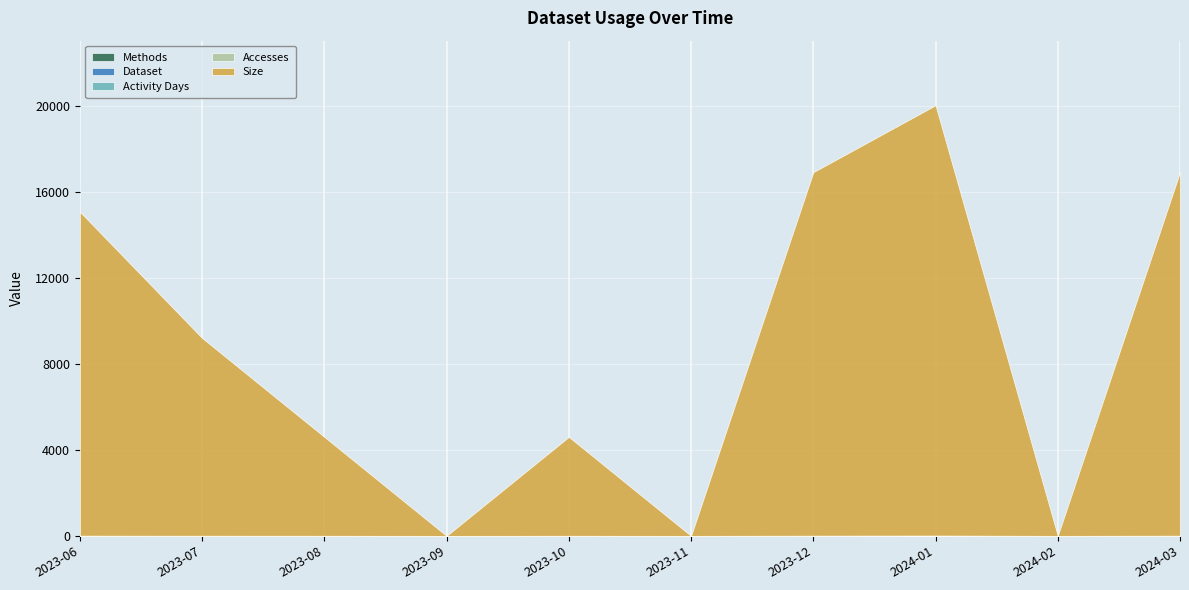

How many values in Activity Days are above zero?

7